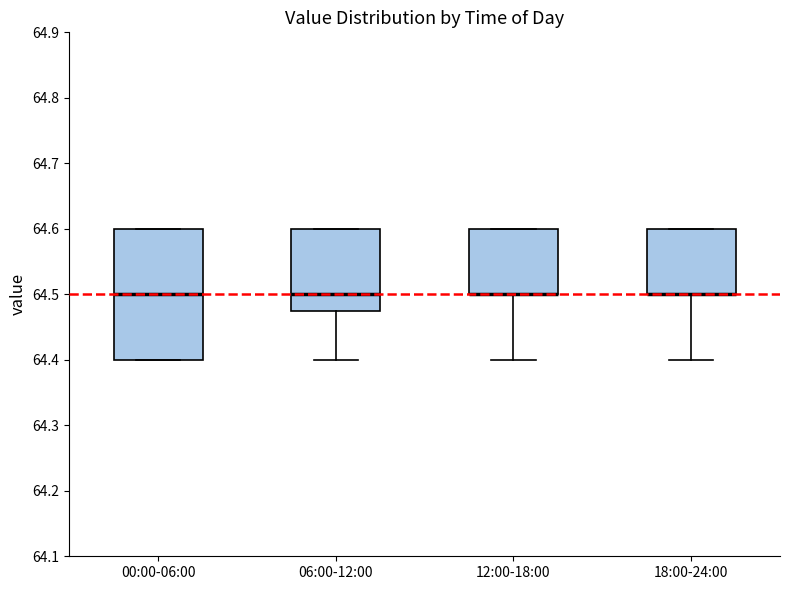

Where does the median line of the box for 00:00-06:00 sit on the y-axis? The values are not printed on the chart, so give them approximately, as read against the axis.

64.50